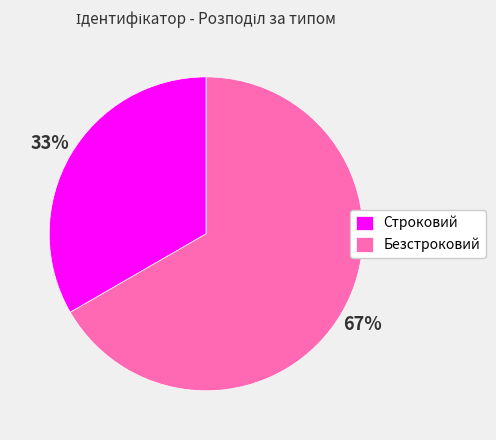

Rank the categories by value from lowest to highest.

Строковий, Безстроковий